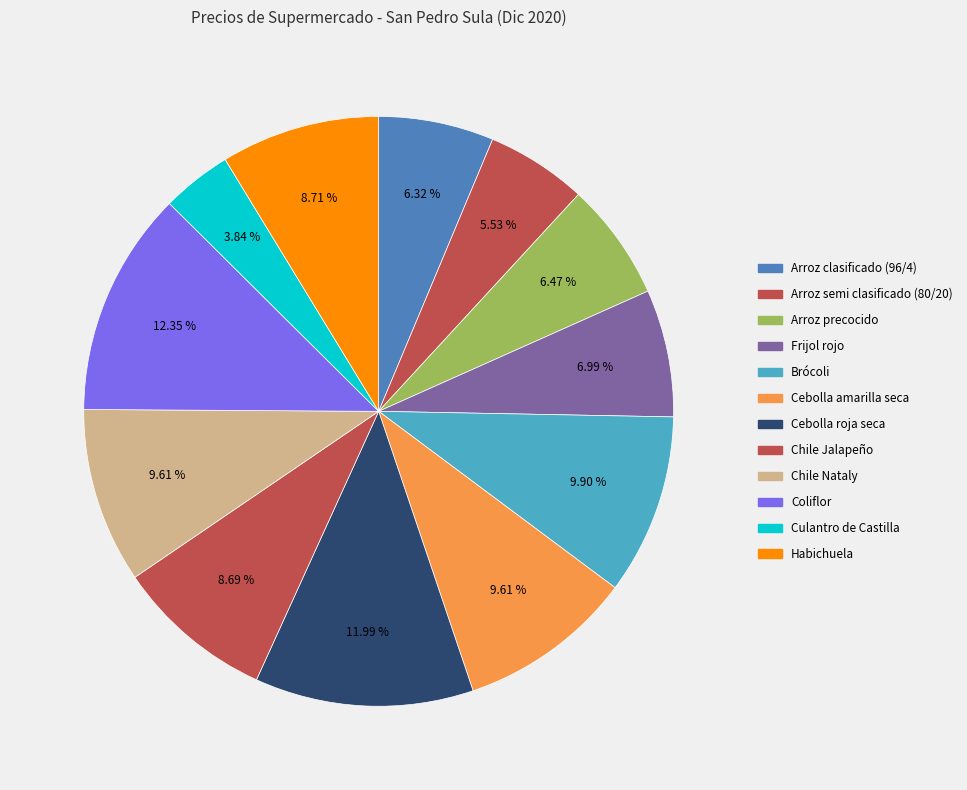

The Frijol rojo slice represents 16% of the pie. True or false?

False